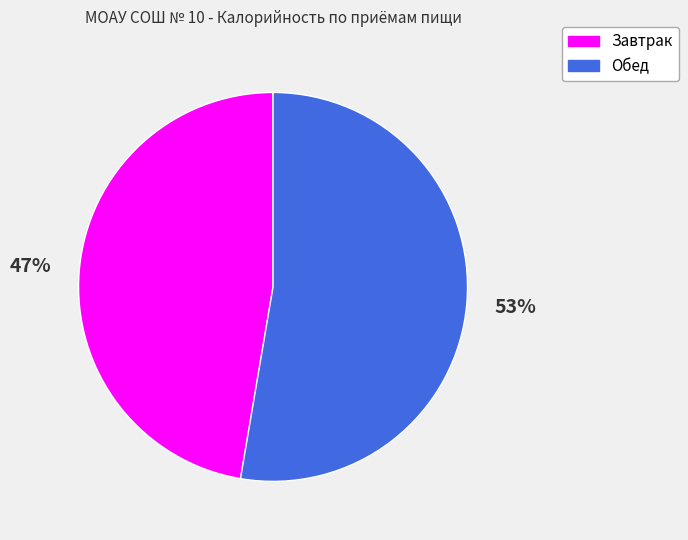

To the nearest percent, what is the average slice percentage?

50%